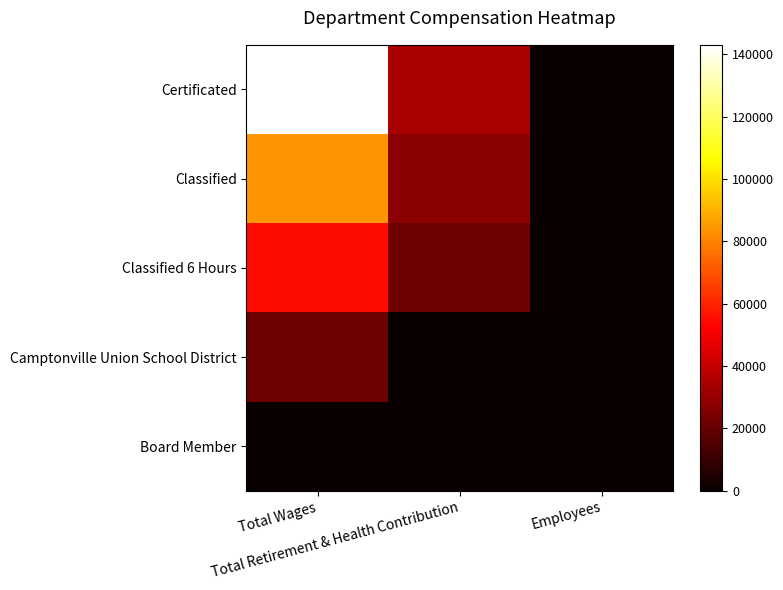

Between Total Wages and Total Retirement & Health Contribution, which series saw the biggest shift?

Certificated